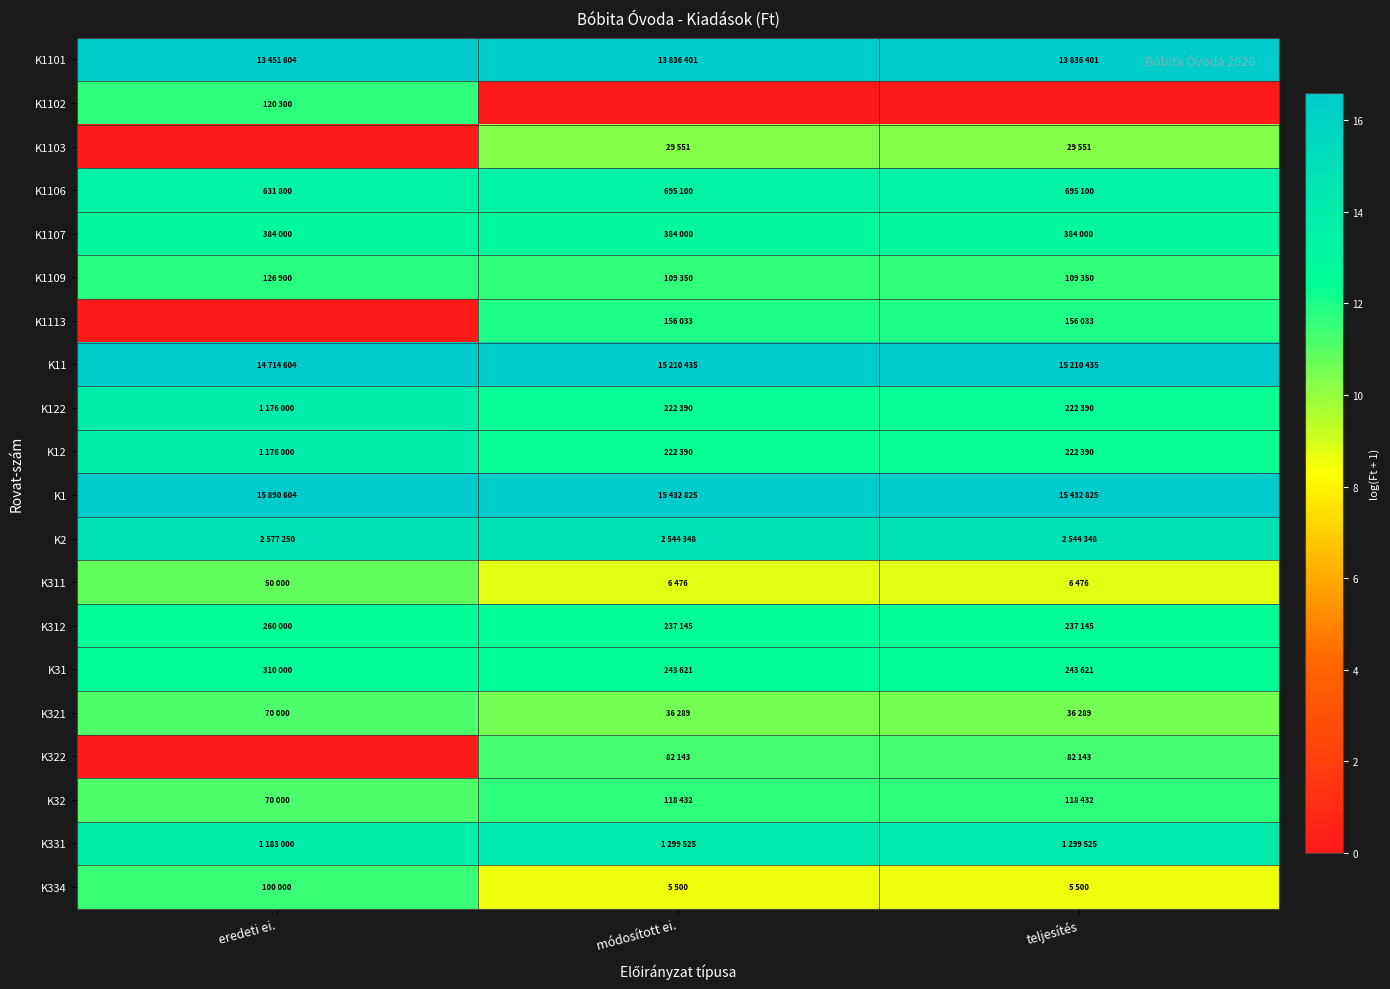

What is the difference between the highest and lowest values at teljesítés?

16.6